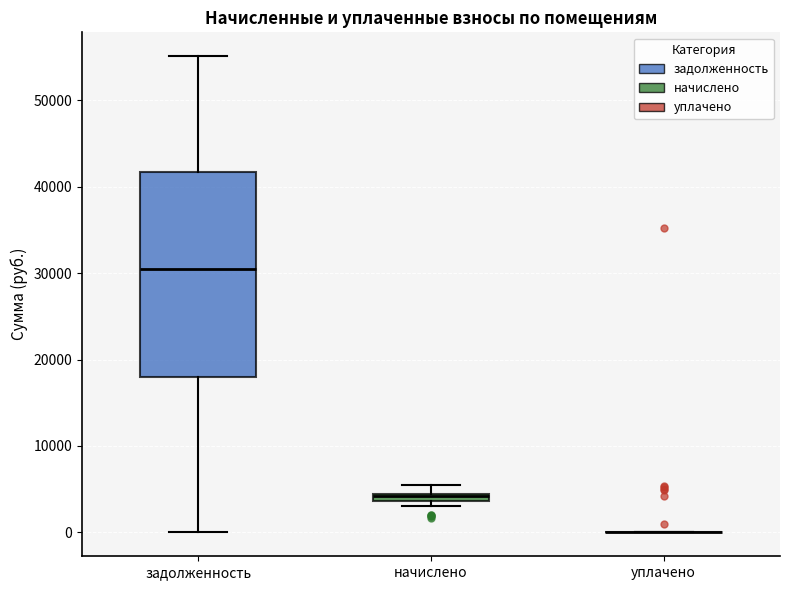

Which box is the tallest, from its lower edge to its upper edge?

задолженность